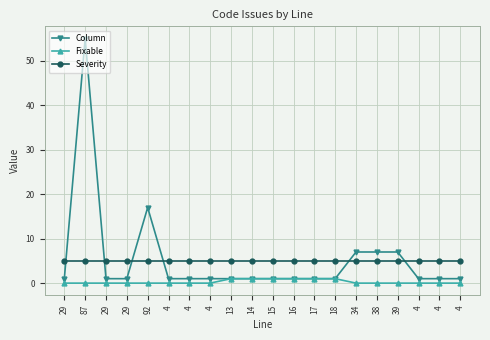

How many lines are shown in the chart?

3